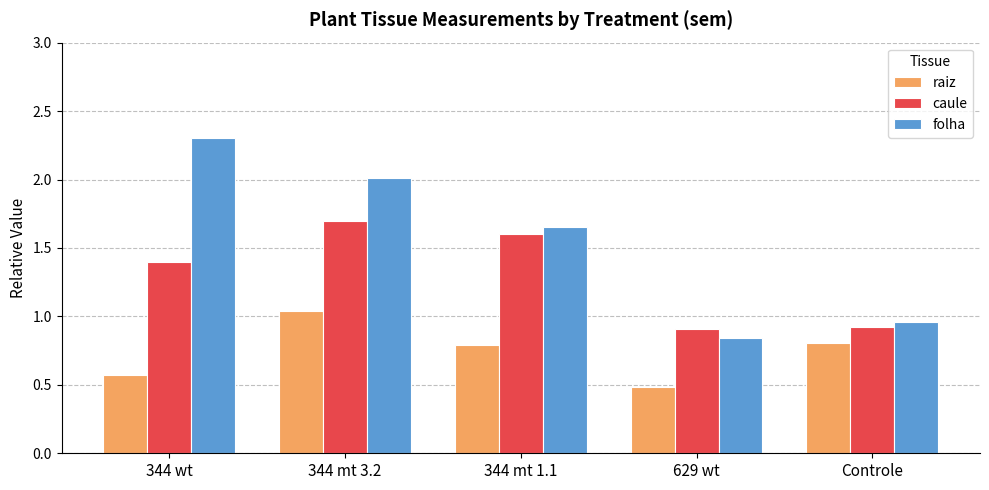

The caule series shows 0.7 at 344 mt 3.2. True or false?

False